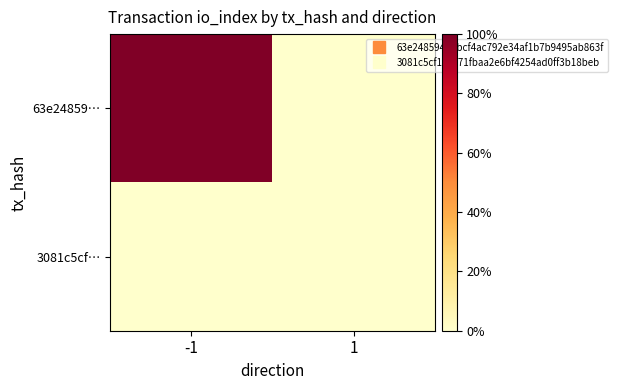

Reading left to right, what are all the values shown in this chart?

63e24859…: -1=1.0	1=0.0
3081c5cf…: -1=0.0	1=0.0